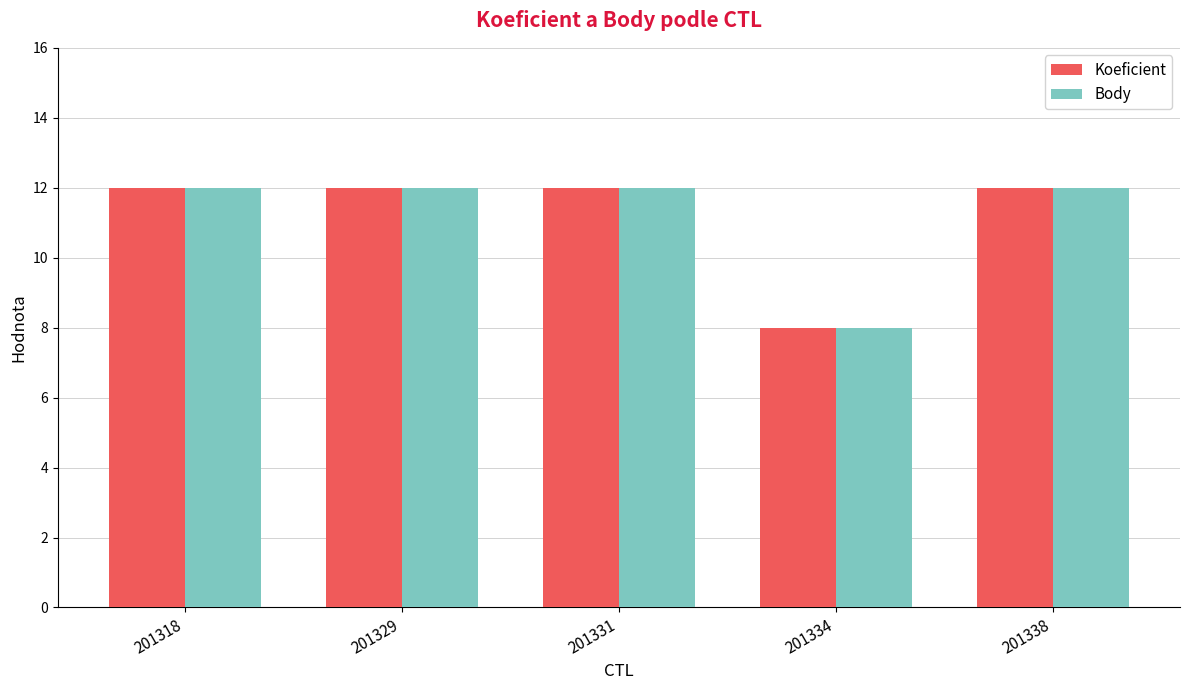

Reading left to right, transcribe all the data shown in this chart.

Koeficient: 12	12	12	8	12
Body: 12	12	12	8	12